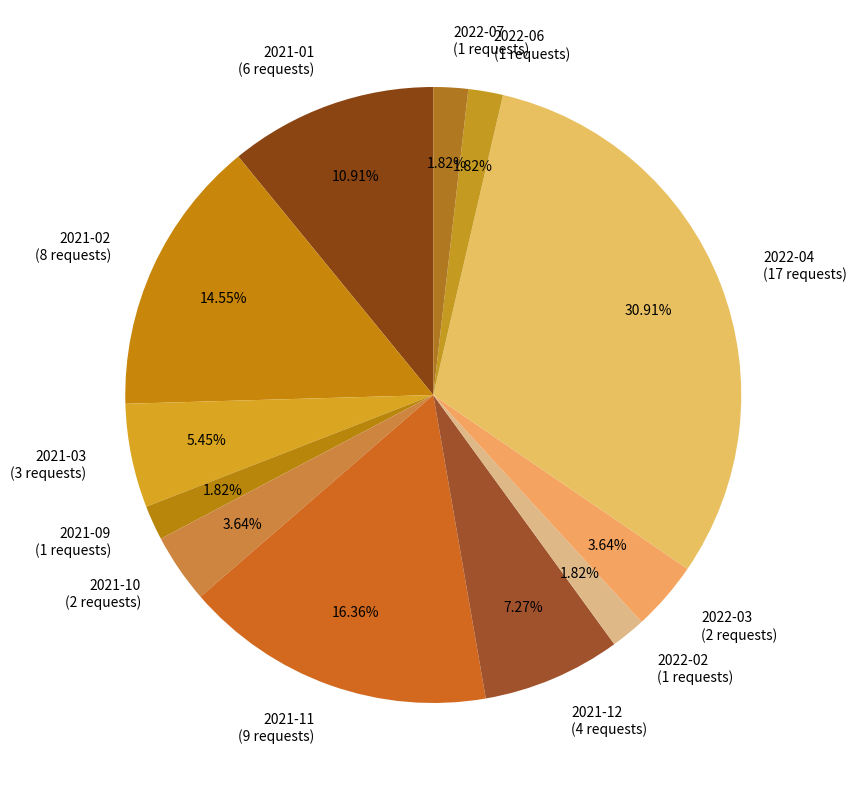

What percentage is the 2021-11 slice, to the nearest percent?

16%